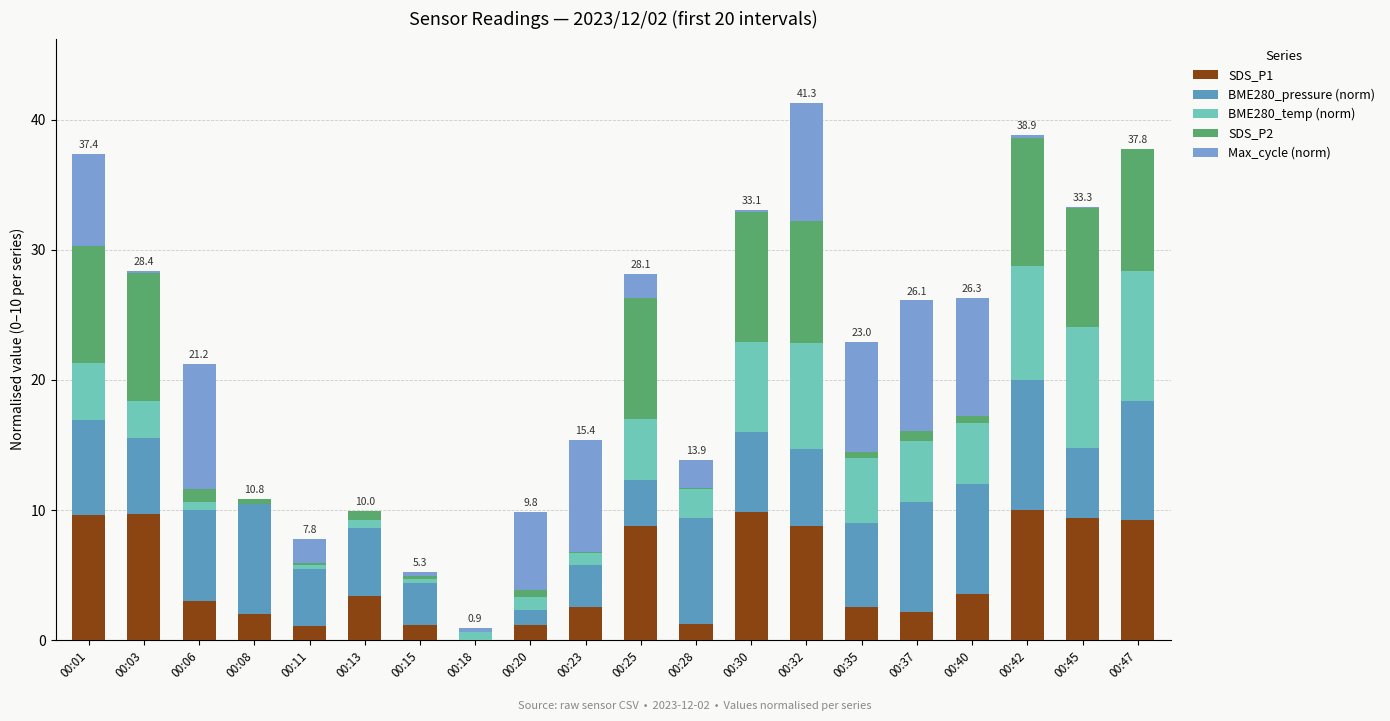

Does the chart contain stacked bars?

Yes